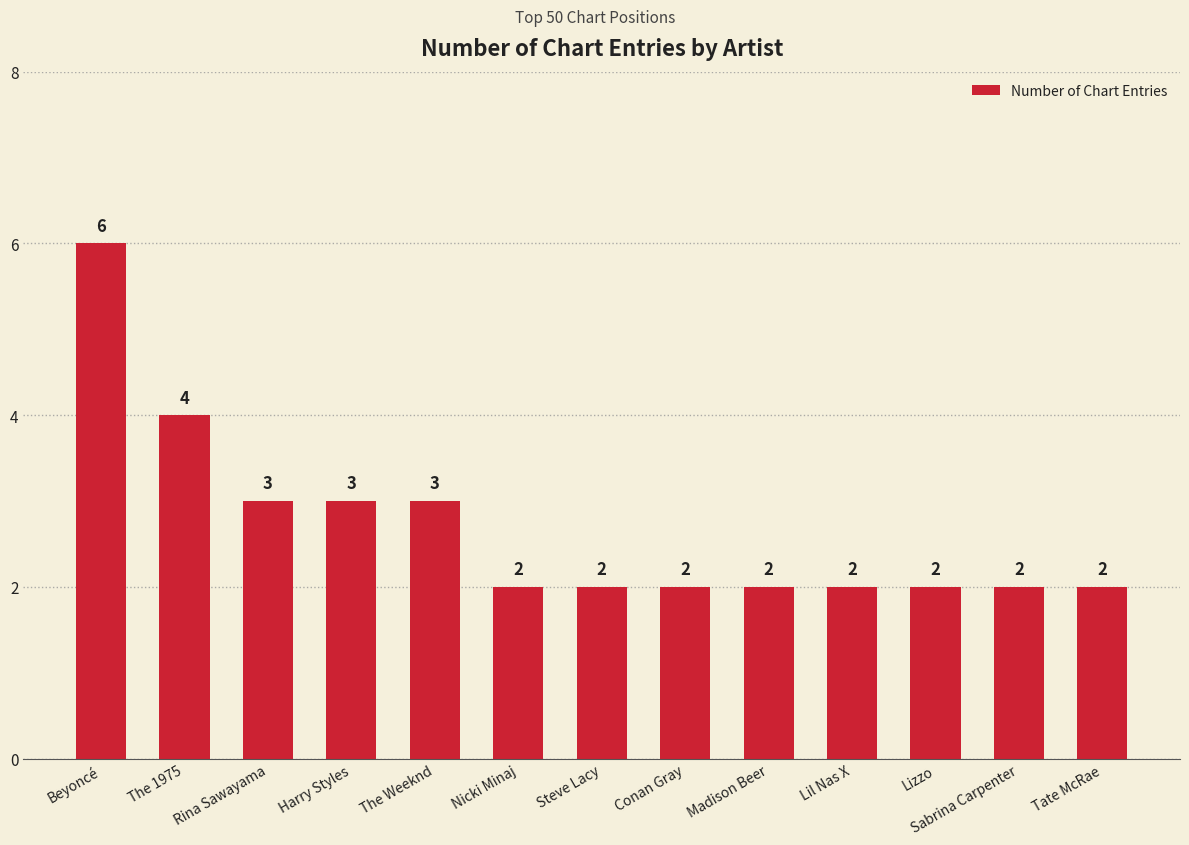

Is it true that the value at The Weeknd is 2?

False